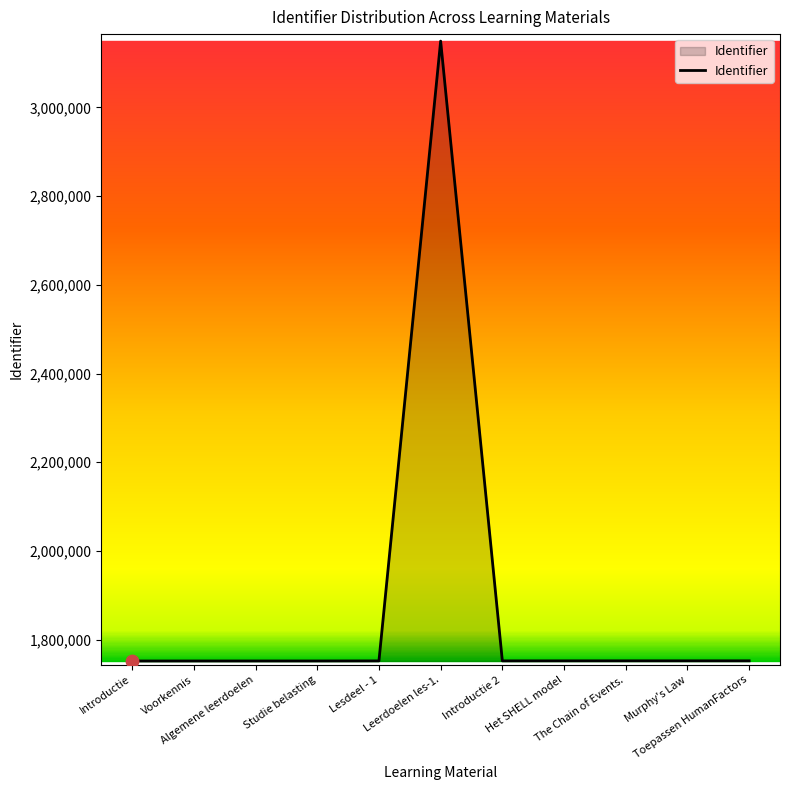

What is the change in value from Leerdoelen les-1. to Toepassen HumanFactors?

-1397588